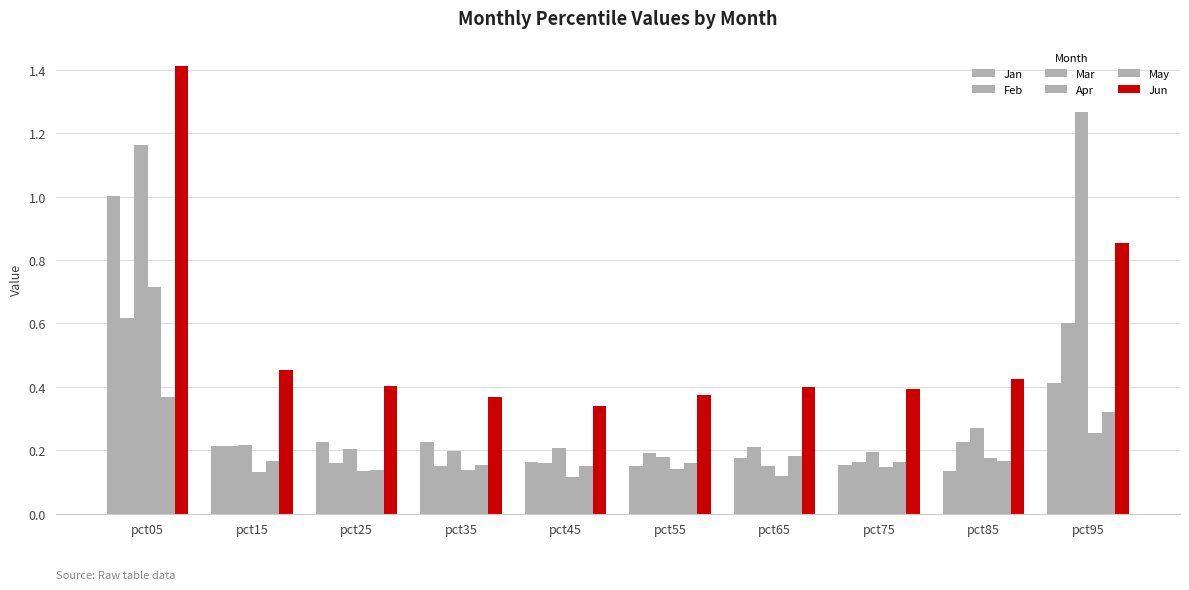

What is the difference between the second highest and minimum values in the May series?

0.2